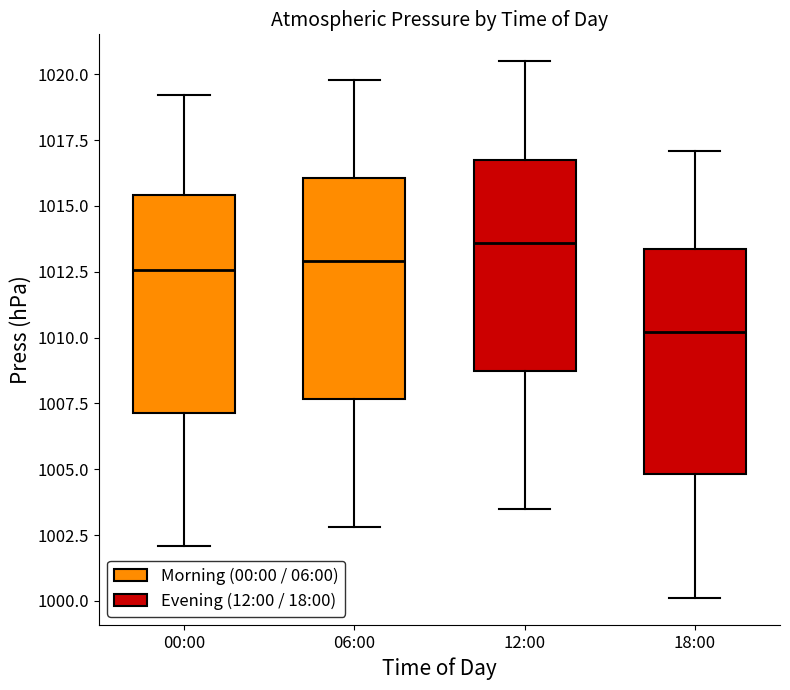

Reading left to right, read every box against the y-axis: the position of its median line, the range the box covers, and the ends of its whiskers. The values are not printed on the chart, so give them approximately, as read against the axis.

00:00: median 1012.5, box 1007.0 to 1015.5, whiskers 1002.0 to 1019.0
06:00: median 1013.0, box 1007.5 to 1016.0, whiskers 1003.0 to 1020.0
12:00: median 1013.5, box 1008.5 to 1017.0, whiskers 1003.5 to 1020.5
18:00: median 1010.0, box 1005.0 to 1013.5, whiskers 1000.0 to 1017.0